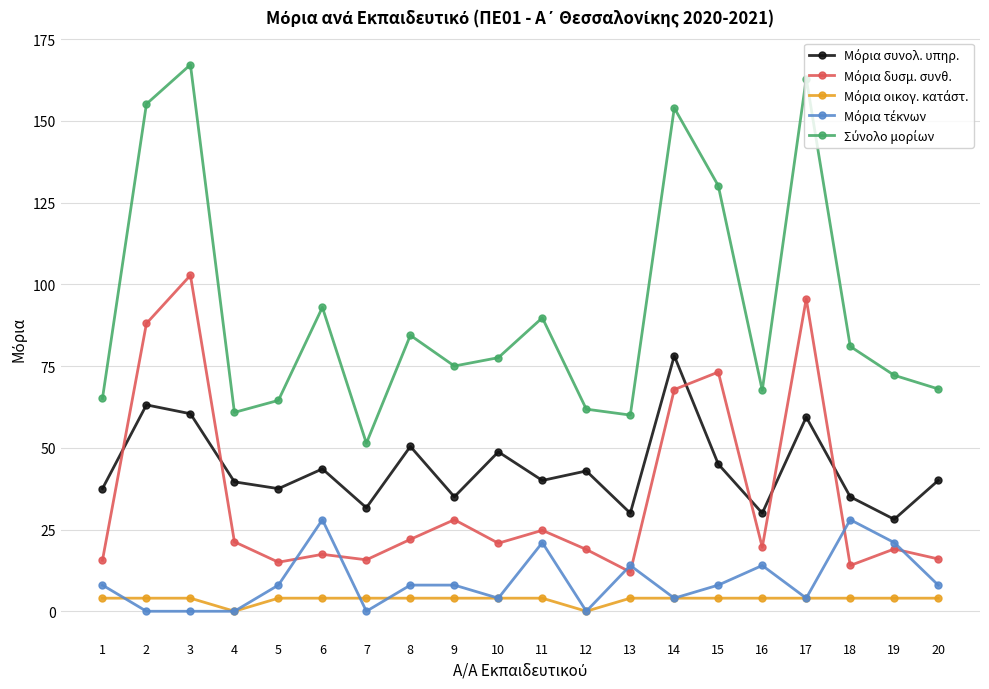

What is the maximum value shown in the chart?

167.2